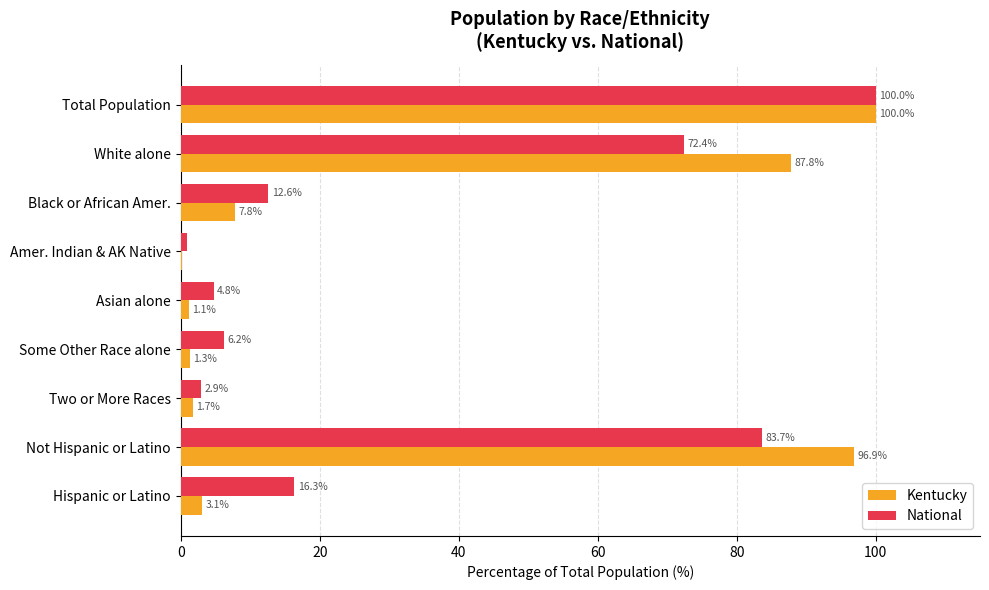

Which series has the largest total across all categories?

Kentucky